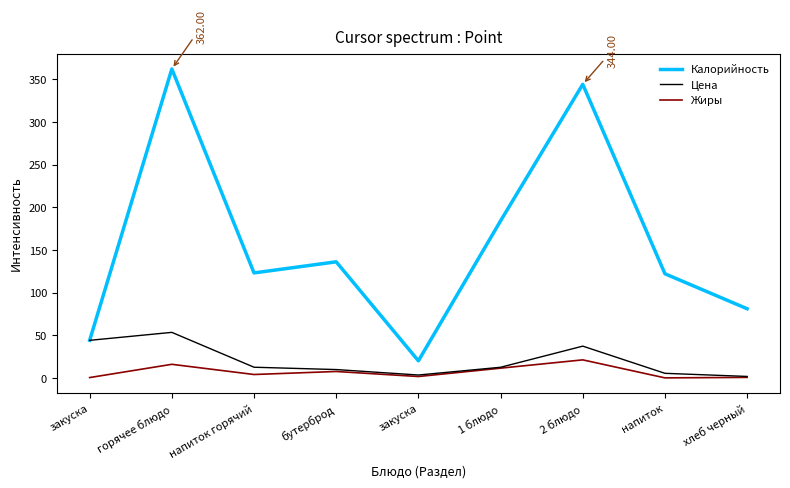

At which label does Калорийность reach its minimum?

закуска